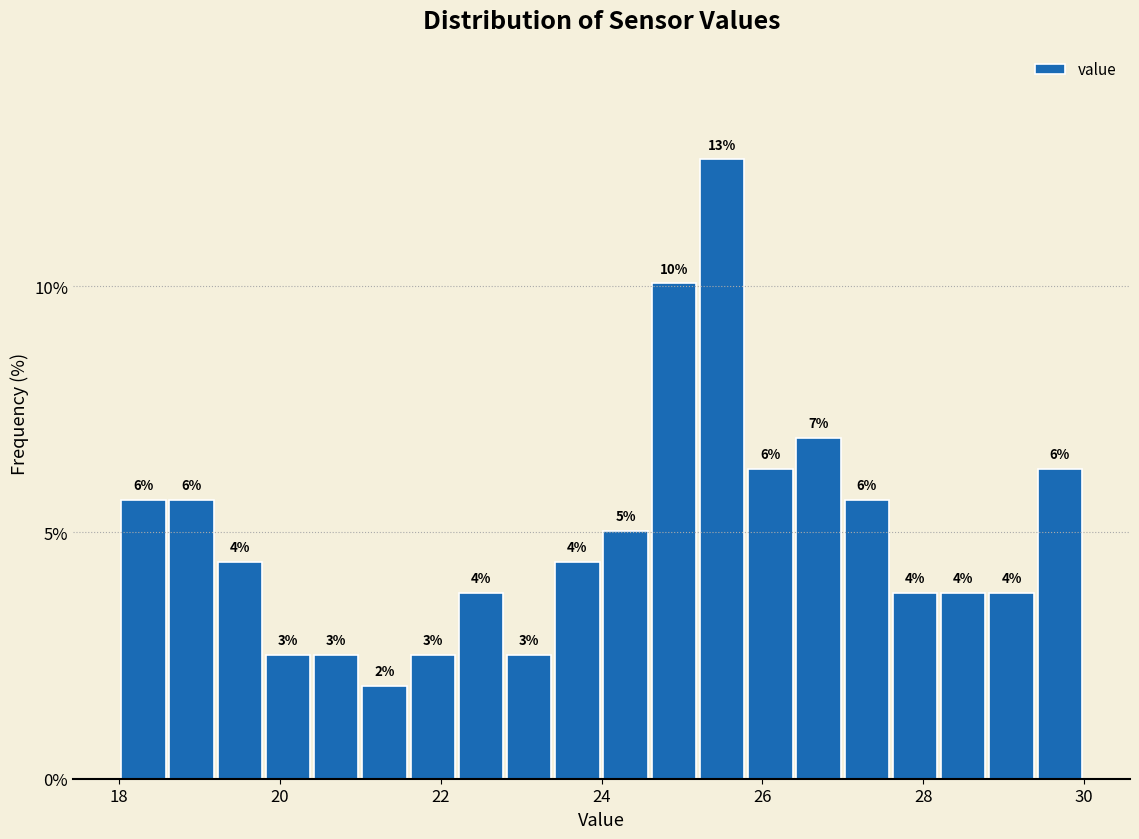

Around what value on the x-axis is the tallest bar? Give the approximate position of its centre, as read against the axis.

25.6